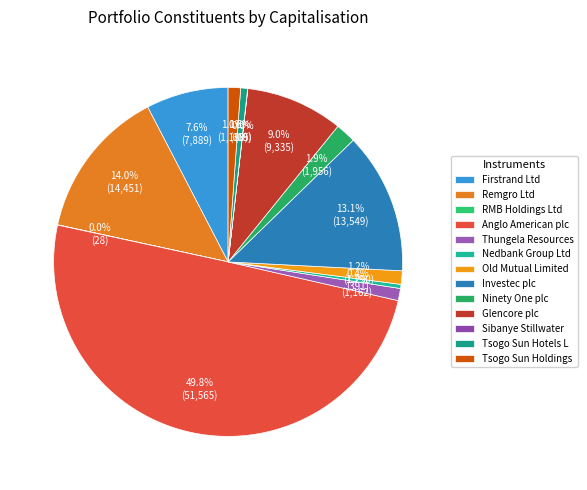

Approximately how many times larger is the value at Investec plc compared to Anglo American plc?

0.3